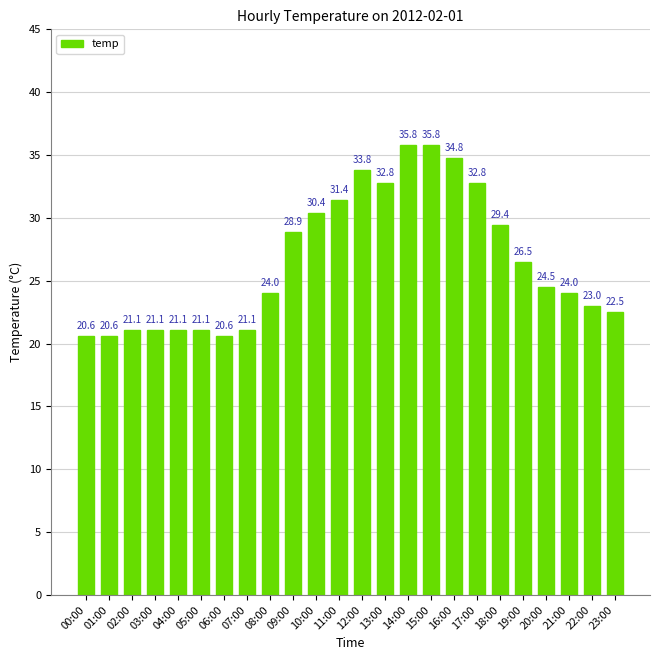

What is the smallest value displayed?

20.6